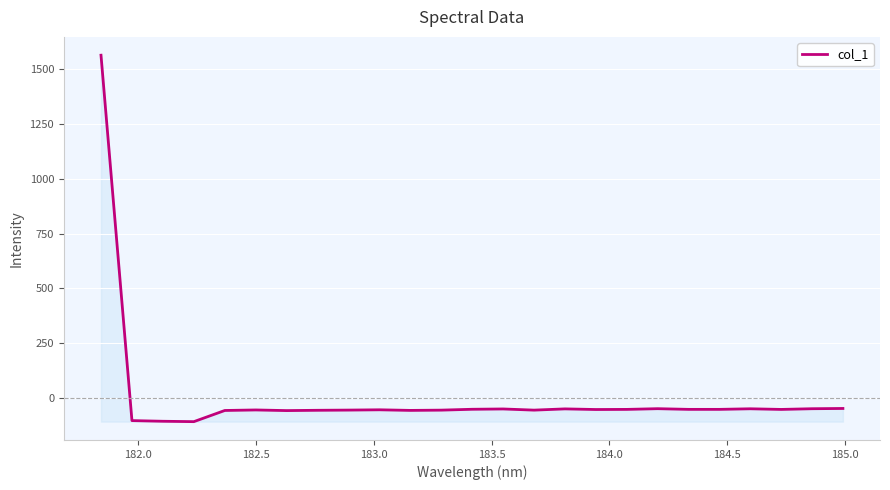

What is the difference between the maximum and minimum values?

1674.6